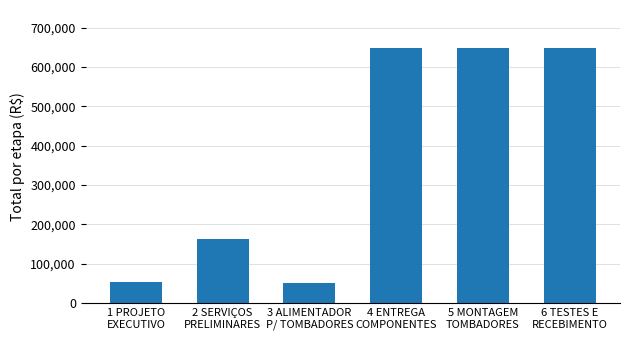

What is the average value?

368441.0